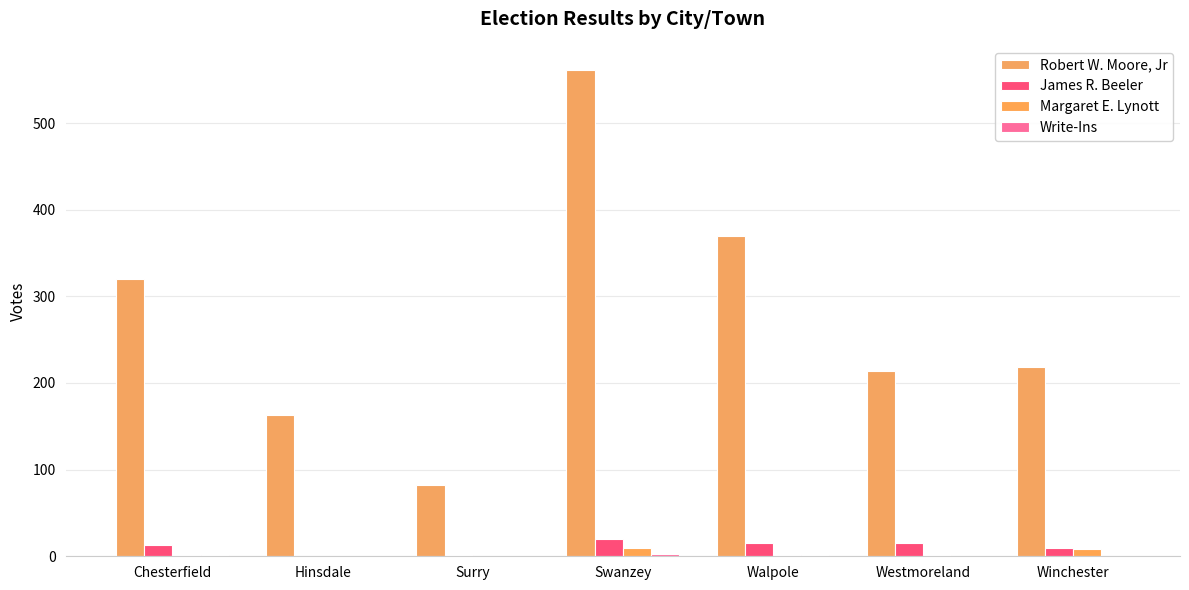

List the series in order of their peak value, lowest first.

Write-Ins, Margaret E. Lynott, James R. Beeler, Robert W. Moore, Jr